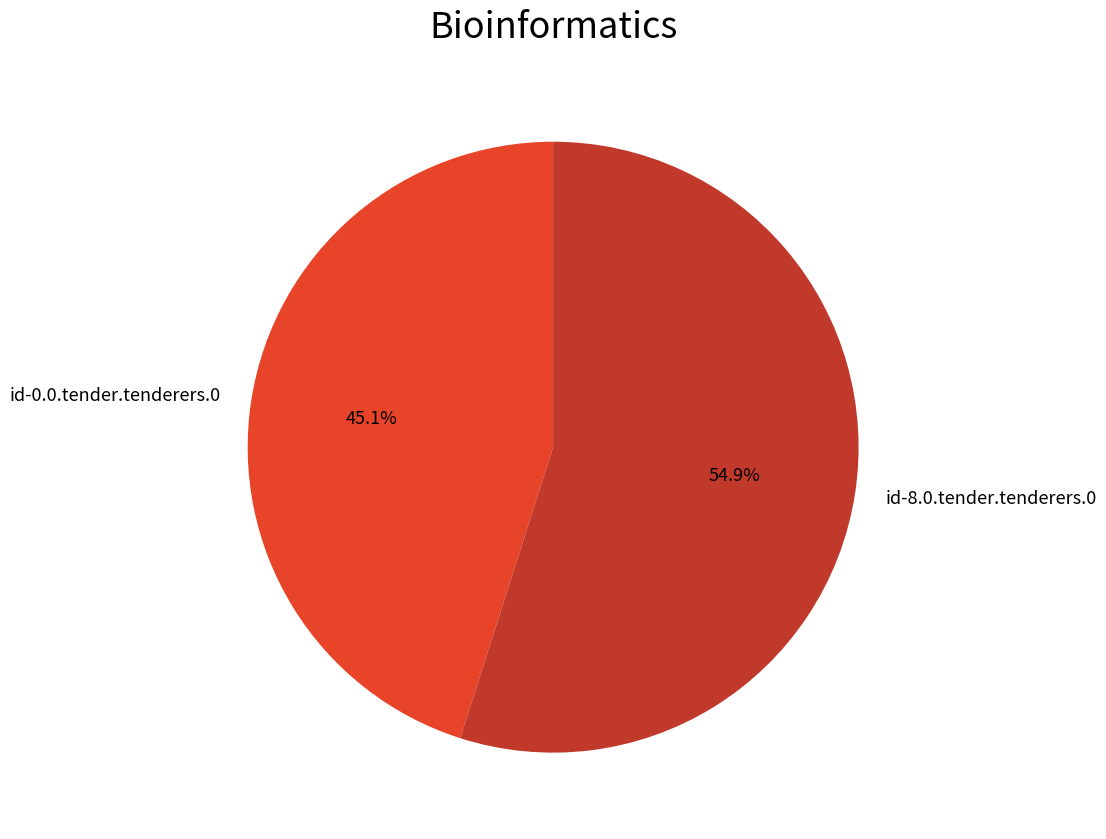

How many segments does this pie chart have?

2